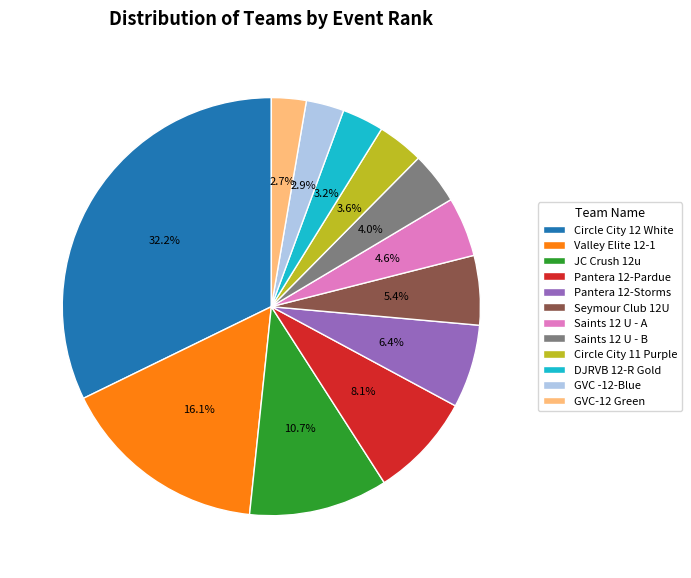

Which category has the biggest portion of the pie?

Circle City 12 White